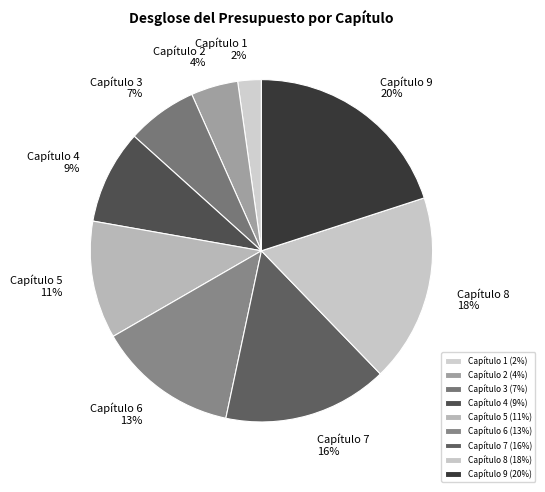

The Capítulo 6 slice represents 26% of the pie. True or false?

False